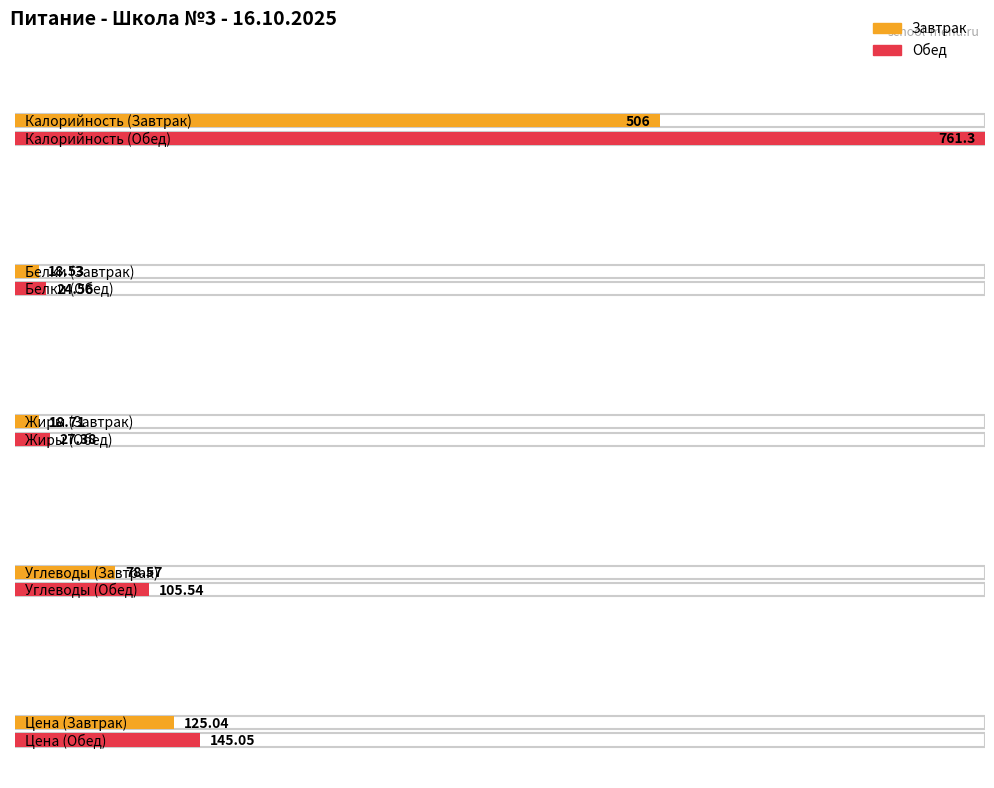

The value of Завтрак at Жиры is 18.7. True or false?

True